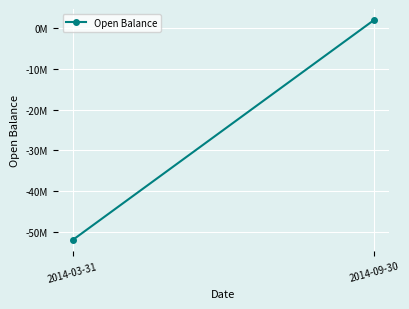

What is the value of the 1st point from the left?

-51968287